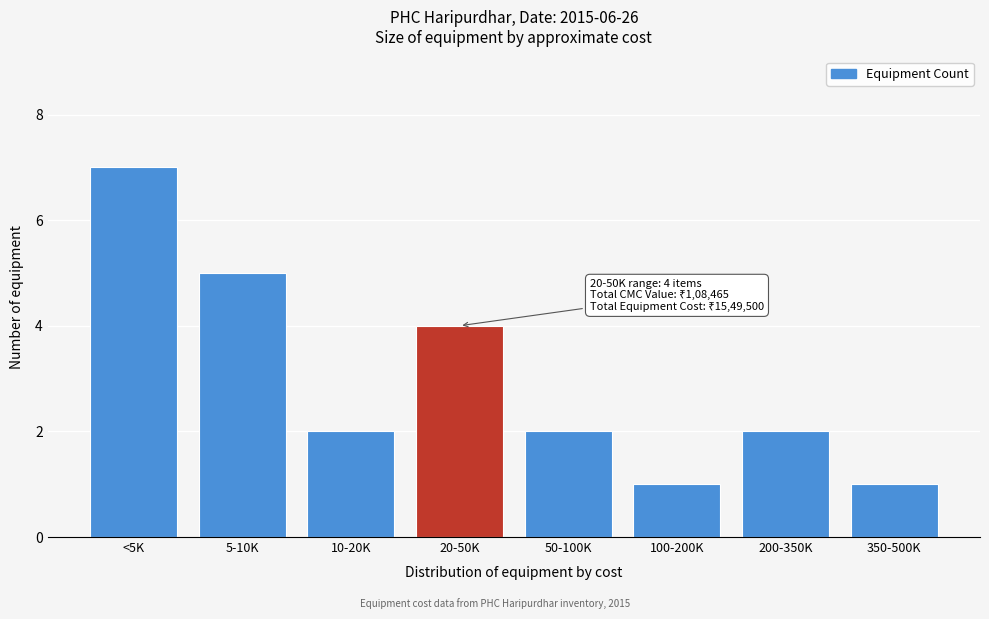

Reading right to left, transcribe all the data shown in this chart.

350-500K=1	200-350K=2	100-200K=1	50-100K=2	20-50K=4	10-20K=2	5-10K=5	<5K=7